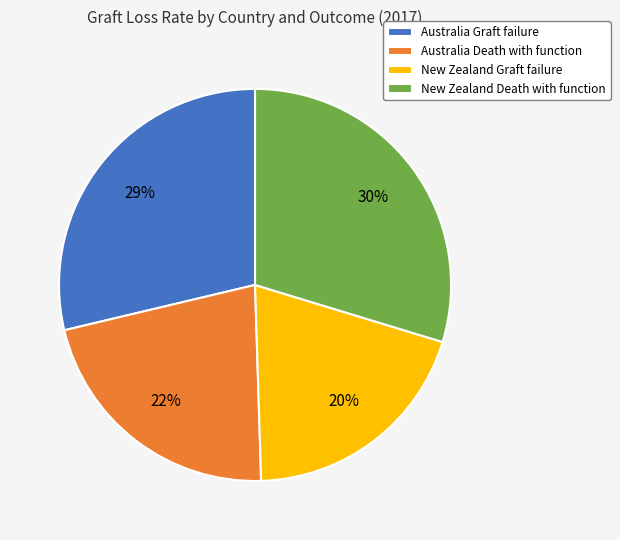

Does any single category account for the majority?

No